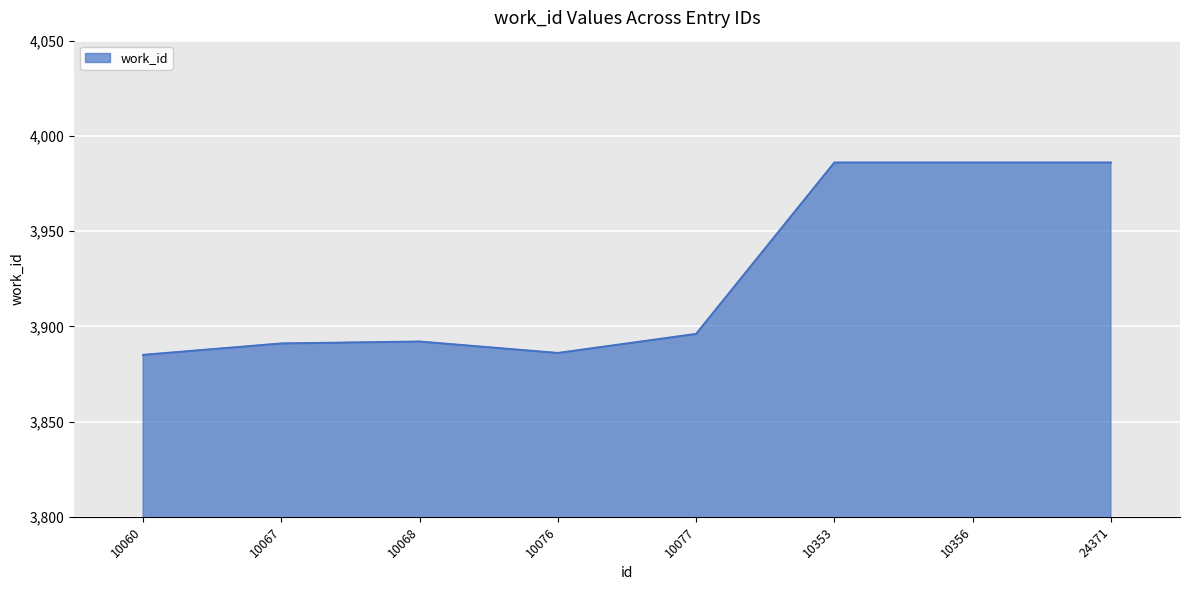

What is the change in value from 10060 to 10068?

+7